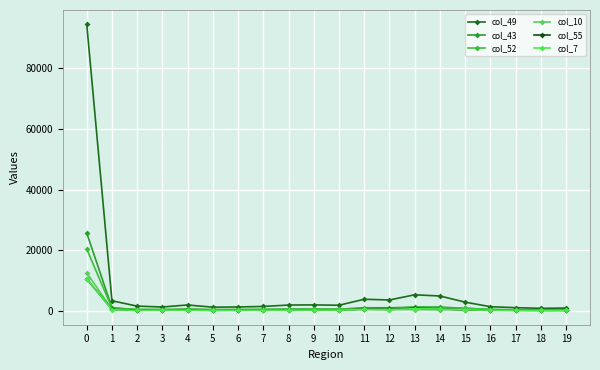

How many lines are shown in the chart?

6